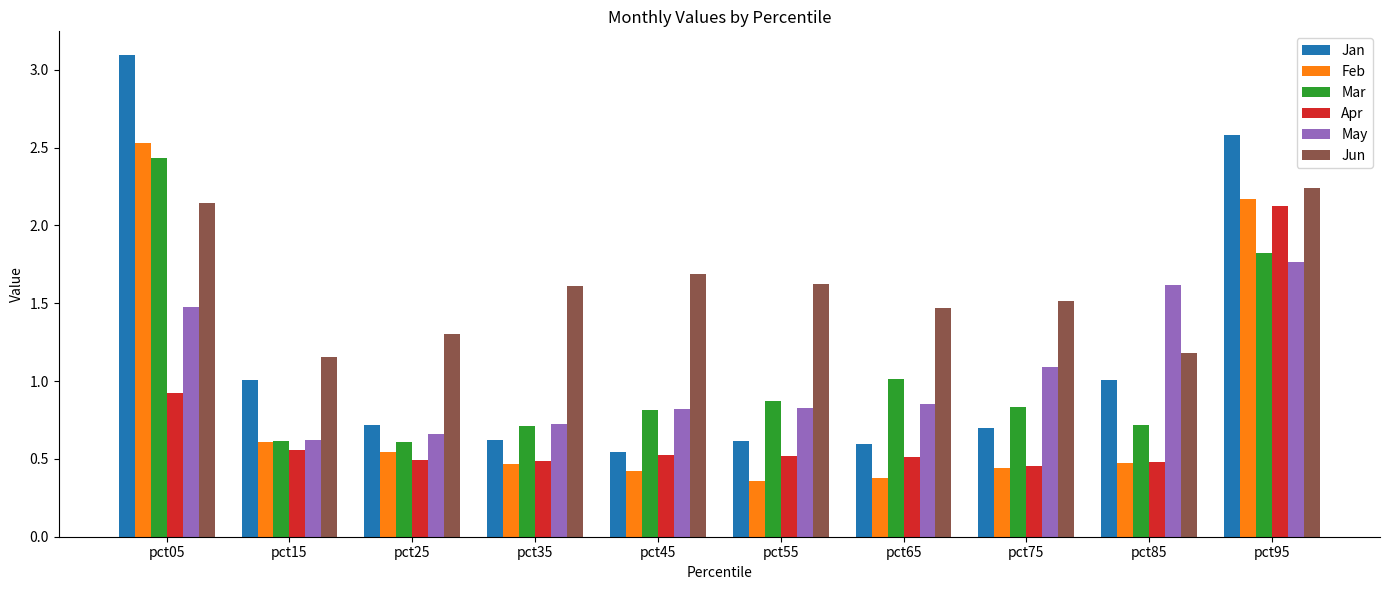

Which series has the widest spread of values?

Jan